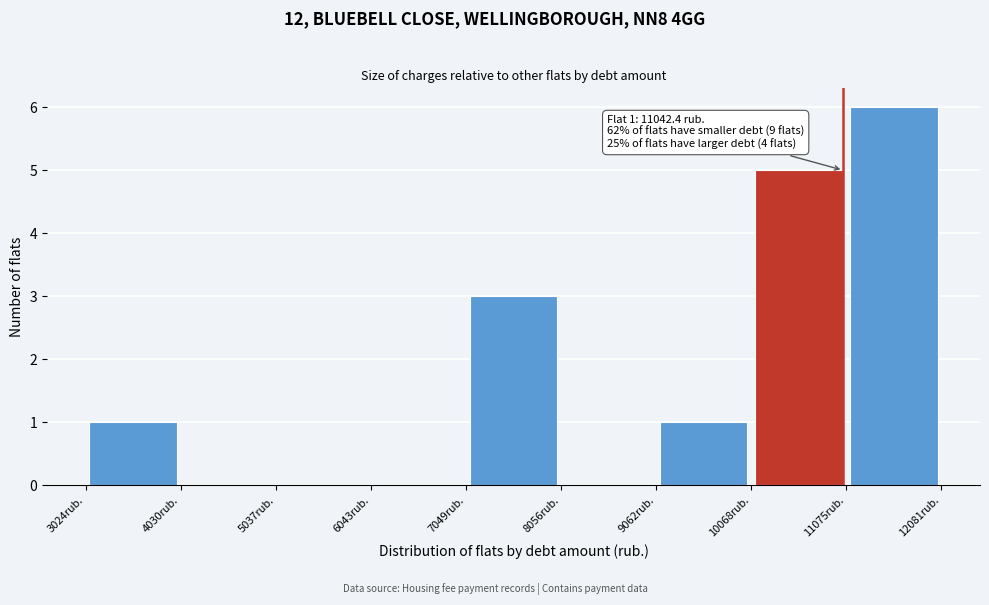

Which range on the x-axis has the tallest bar?

11000 to 12000